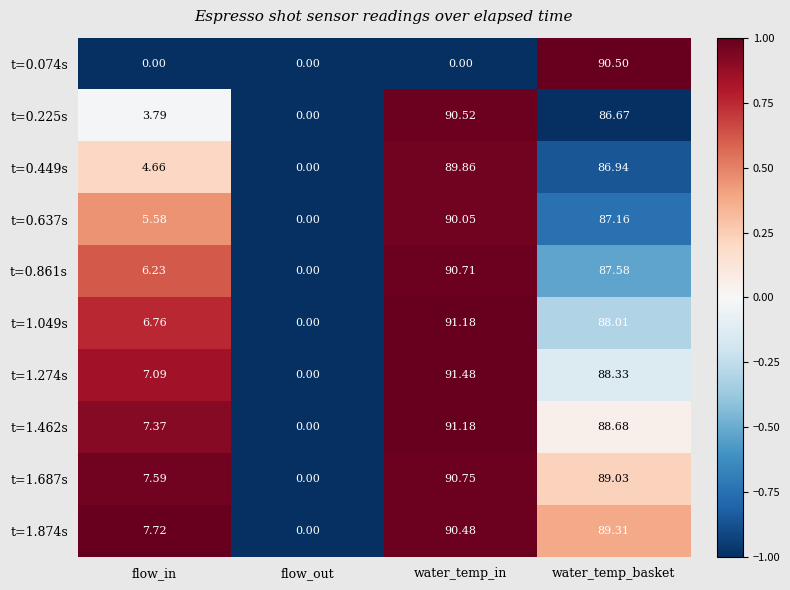

Rank the categories by t=1.874s value from highest to lowest.

water_temp_in, water_temp_basket, flow_in, flow_out